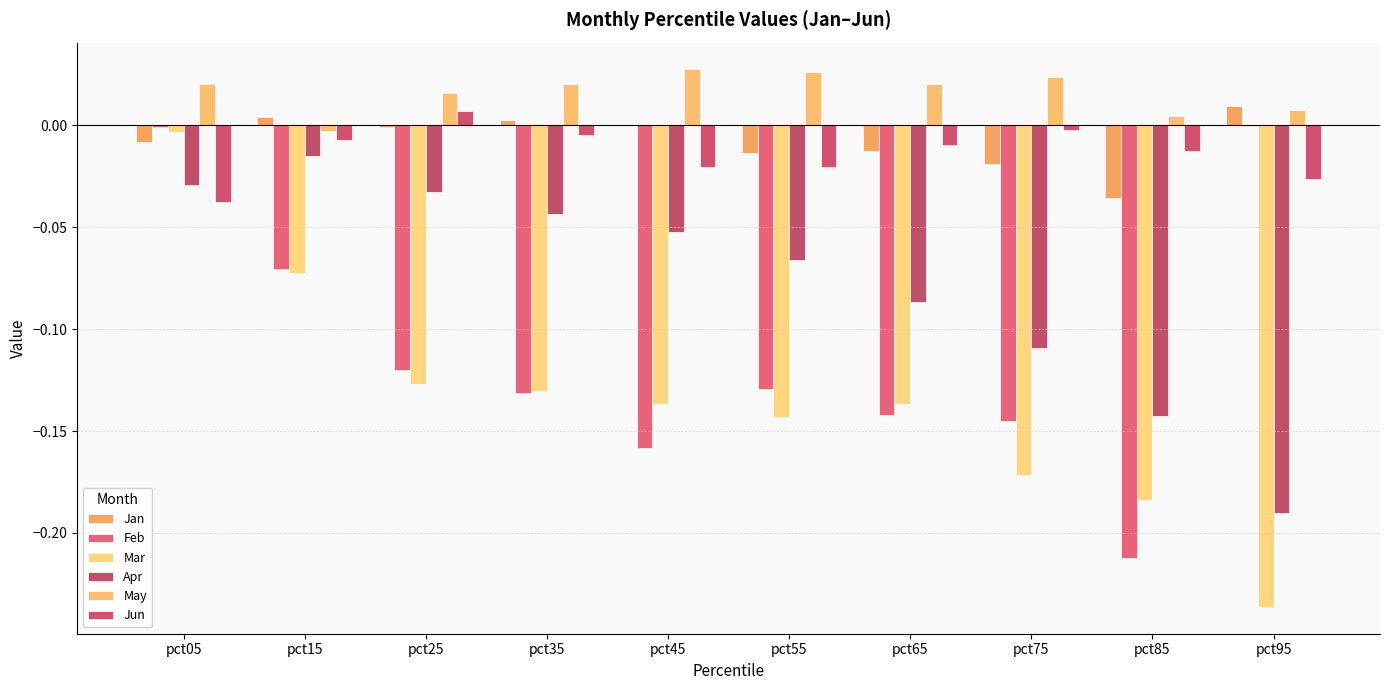

Are the bars horizontal?

No